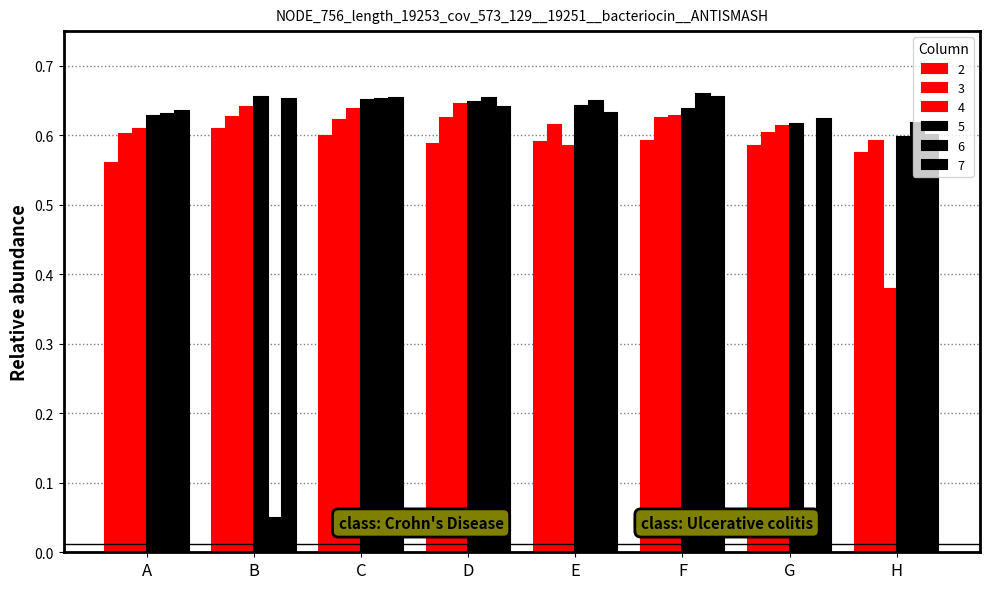

Rank the series by their maximum value, from highest to lowest.

6, 5, 7, 4, 3, 2